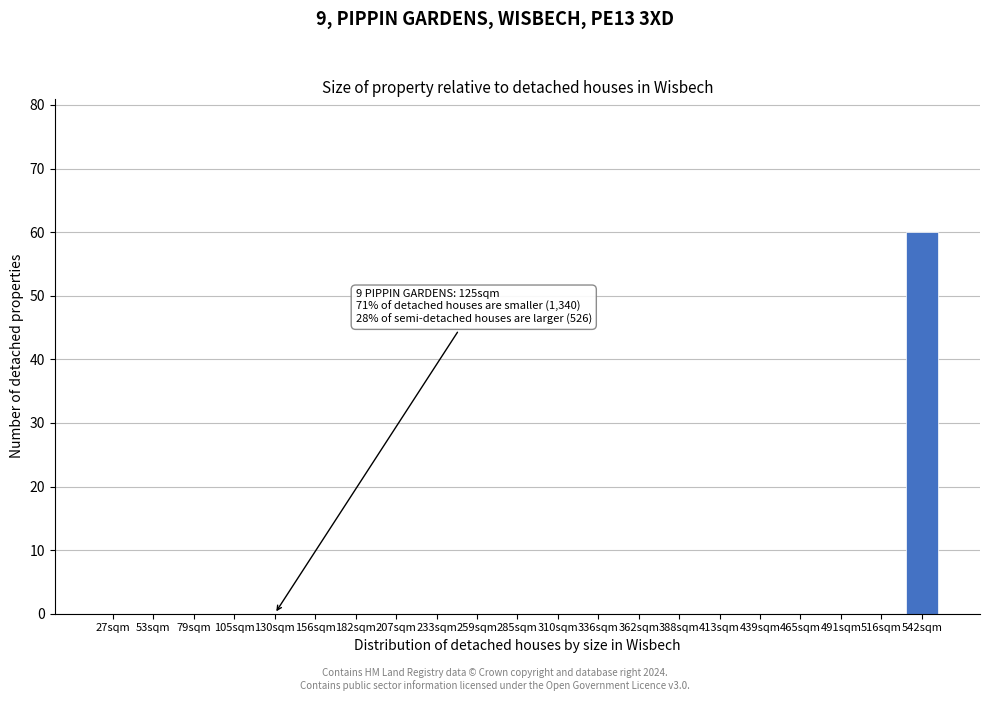

Reading right to left, transcribe all the data shown in this chart.

542sqm=60	516sqm=0	491sqm=0	465sqm=0	439sqm=0	413sqm=0	388sqm=0	362sqm=0	336sqm=0	310sqm=0	285sqm=0	259sqm=0	233sqm=0	207sqm=0	182sqm=0	156sqm=0	130sqm=0	105sqm=0	79sqm=0	53sqm=0	27sqm=0